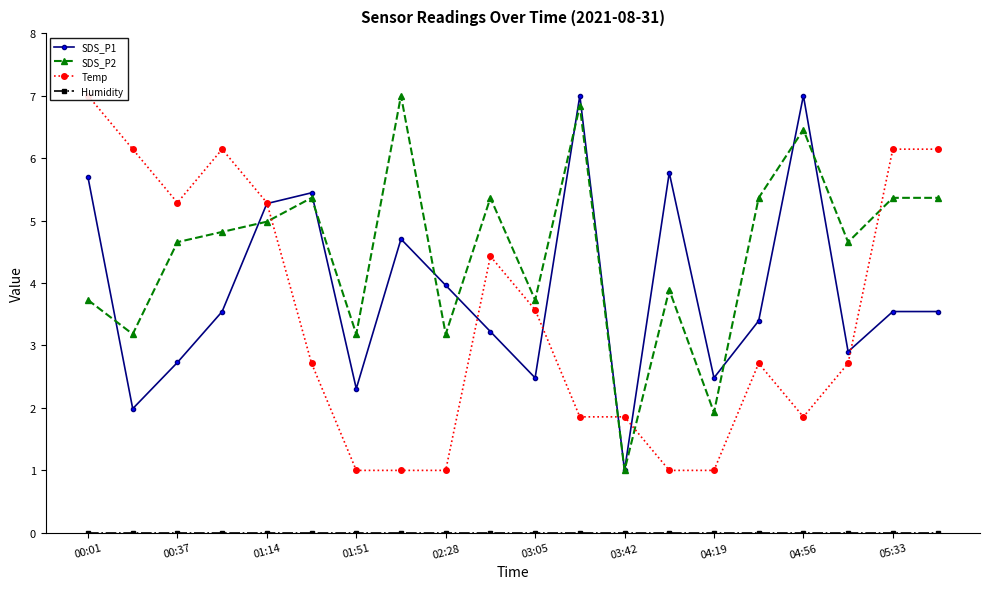

True or false: SDS_P2 has a value of 5.0 at 01:14.

True